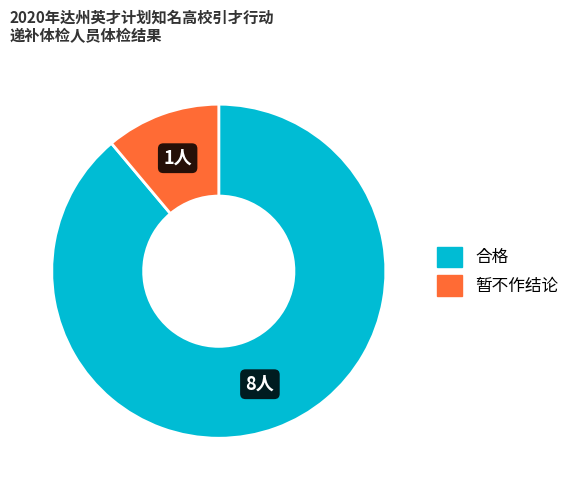

Which category has the biggest portion of the pie?

合格